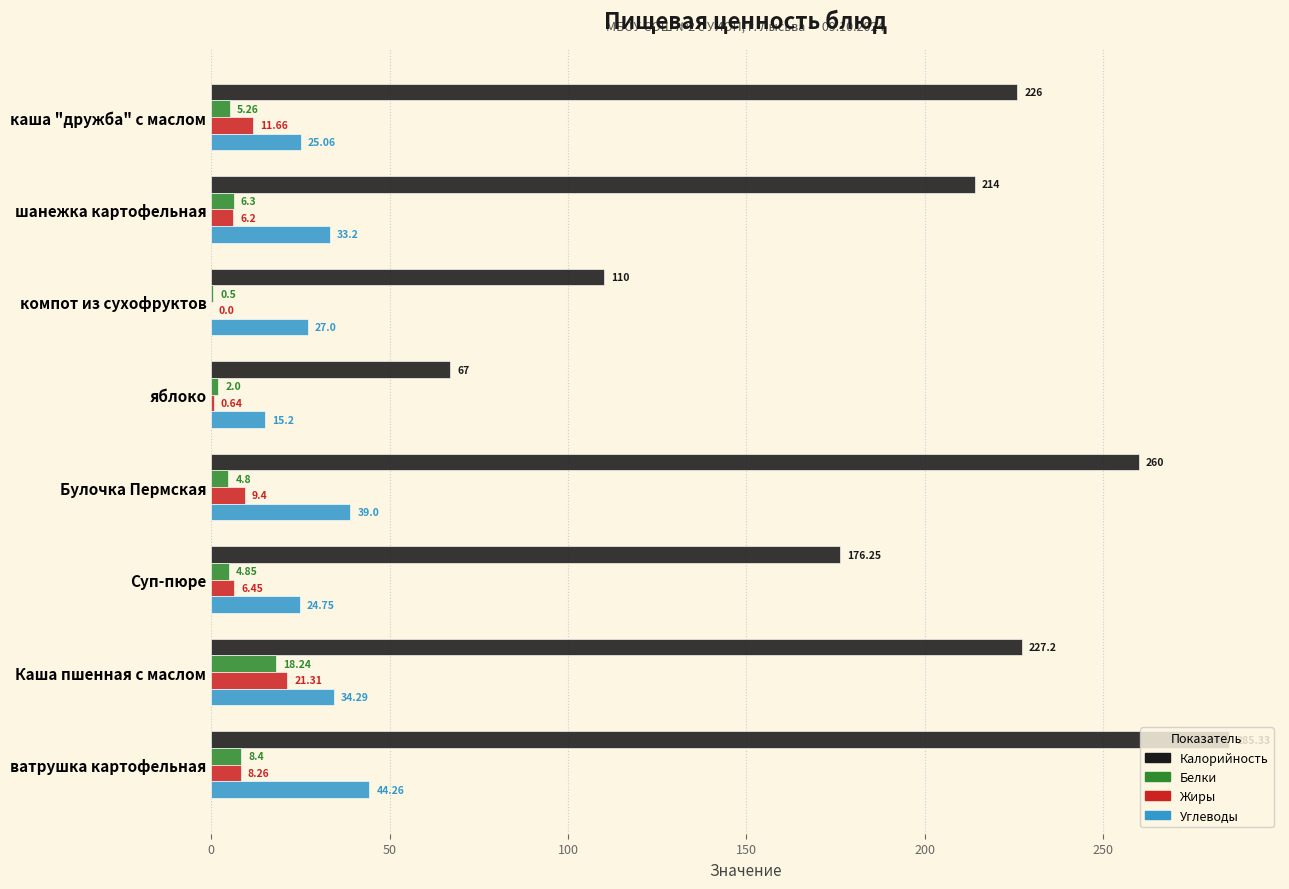

At which category does the chart reach its peak across all series?

ватрушка картофельная